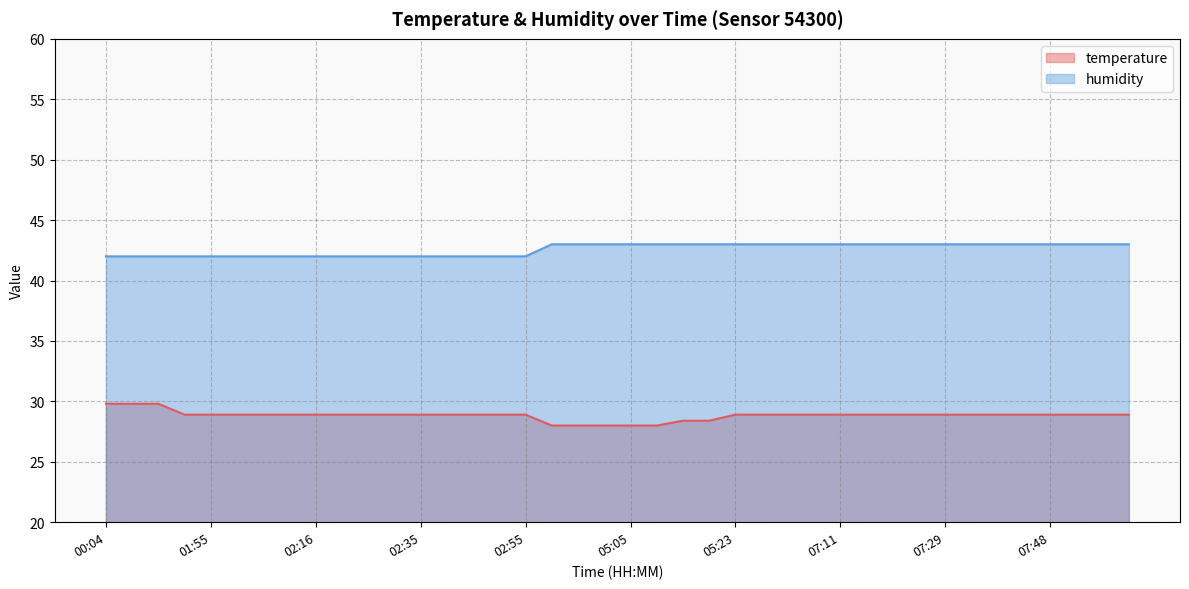

What is the total value across all series at 05:19?

71.4